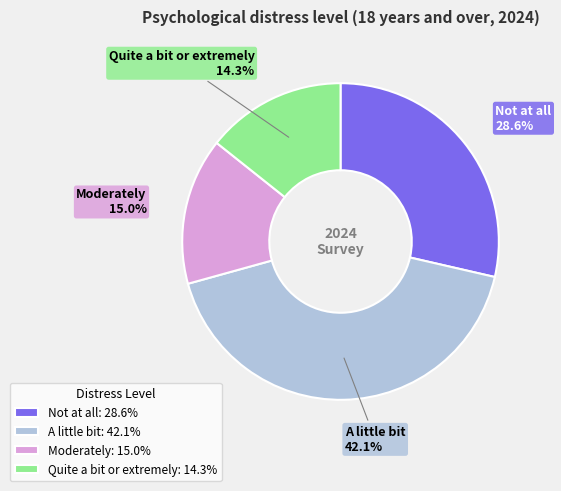

Approximately how many times larger is the value at A little bit compared to Moderately?

2.8